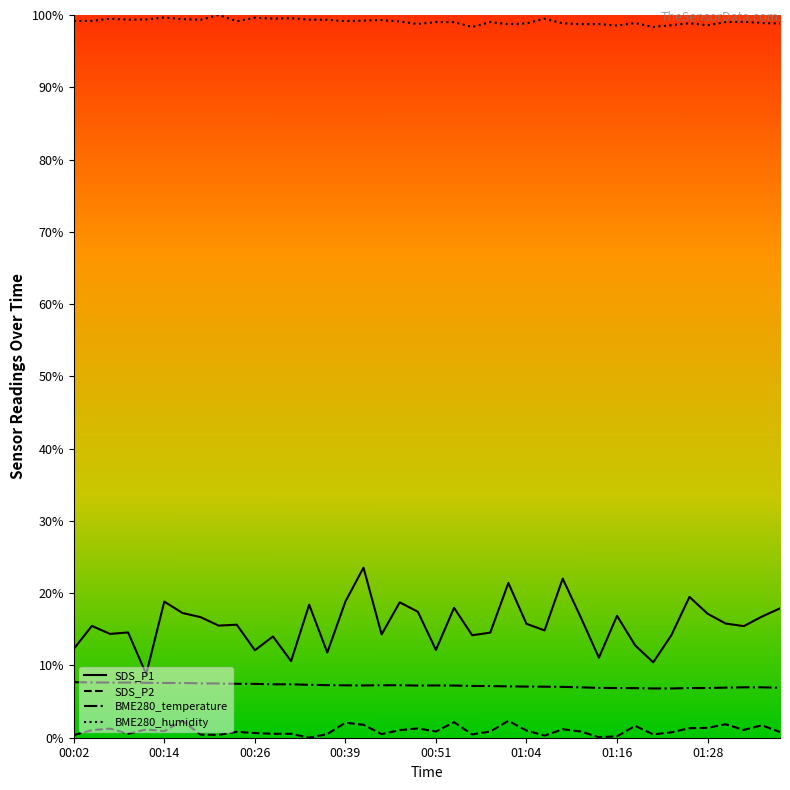

How many interior local peaks does the BME280_humidity series have?

12